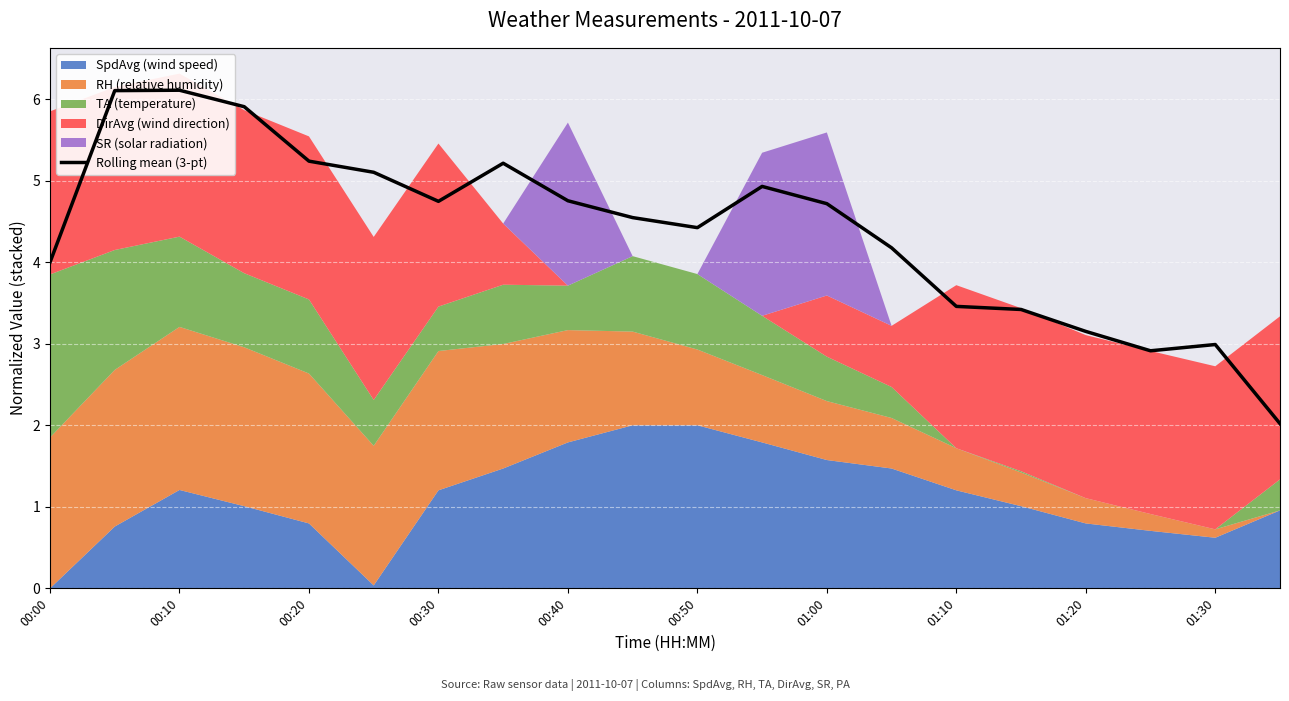

What is the change in value from 00:10 to 00:40?

-1.4